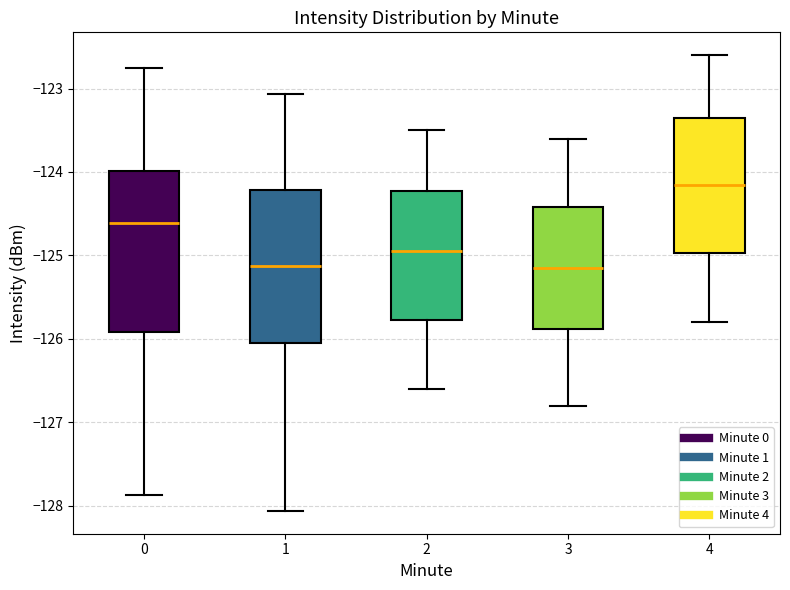

Where does the upper whisker of the box at x = 0 end on the y-axis? The values are not printed on the chart, so give them approximately, as read against the axis.

-122.8